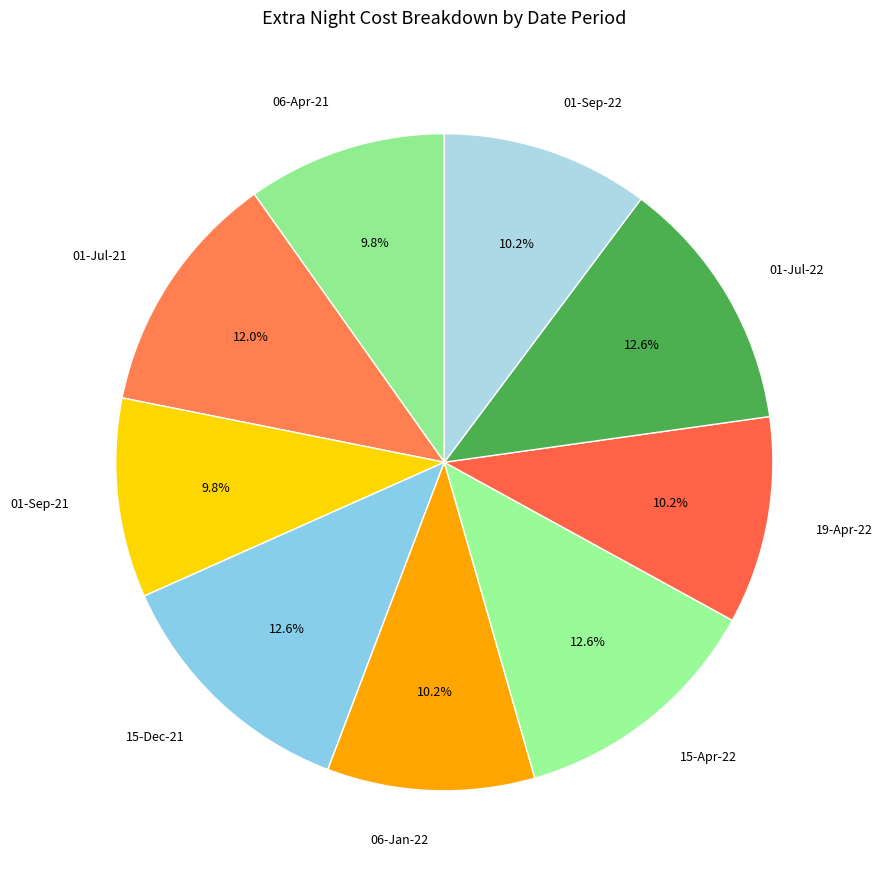

To the nearest percent, what portion does 15-Dec-21 represent?

13%